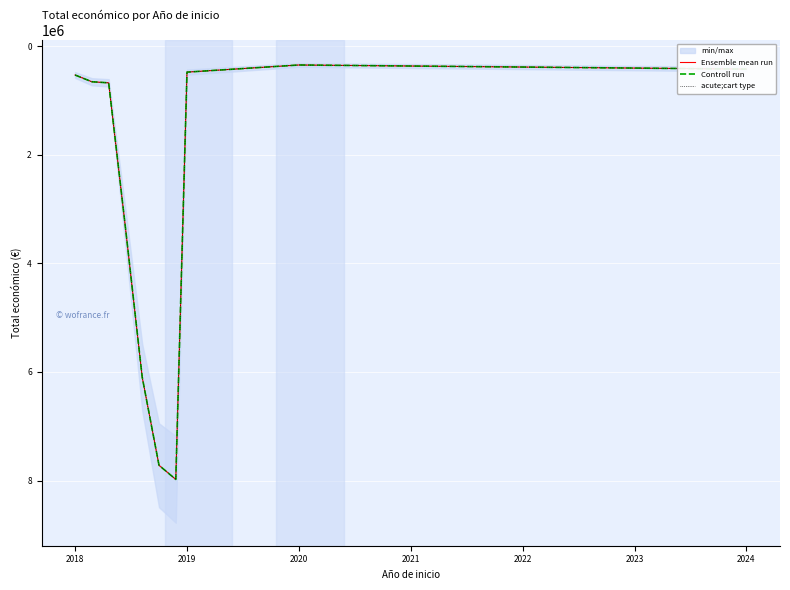

True or false: acute;cart type has more than 0 interior local peaks.

True